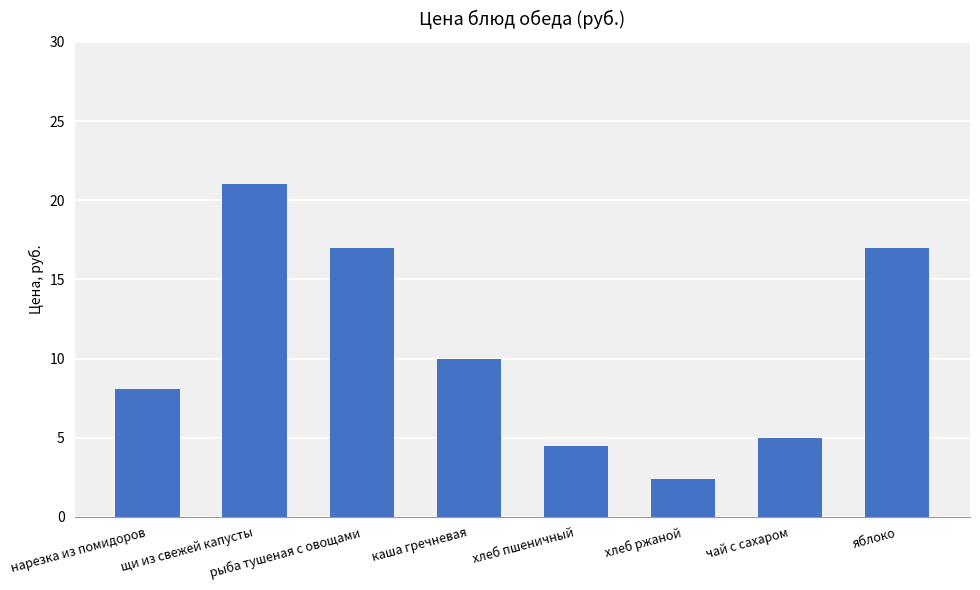

The value at хлеб пшеничный is 1.3. True or false?

False